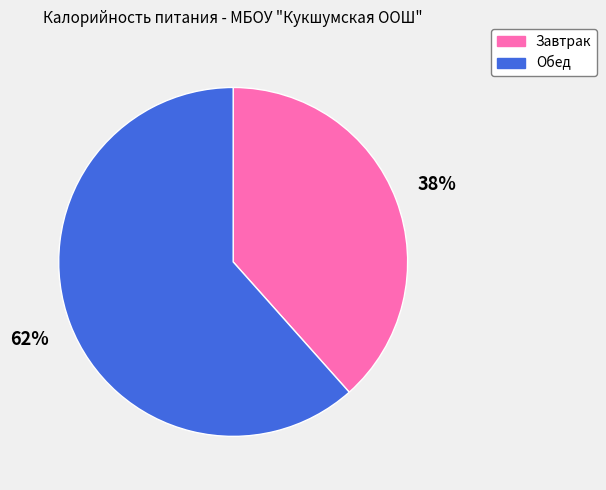

Do Завтрак and Обед together represent more than half of the pie?

Yes